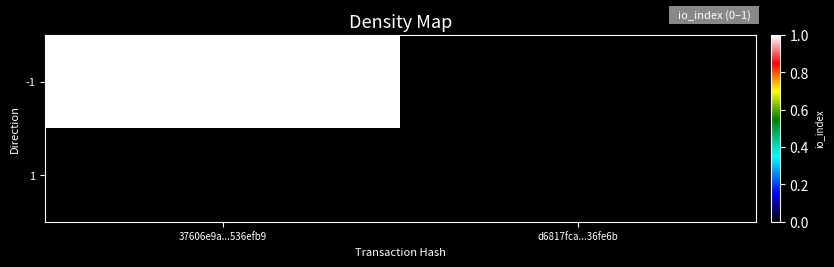

List the series in order of their peak value, lowest first.

1, -1